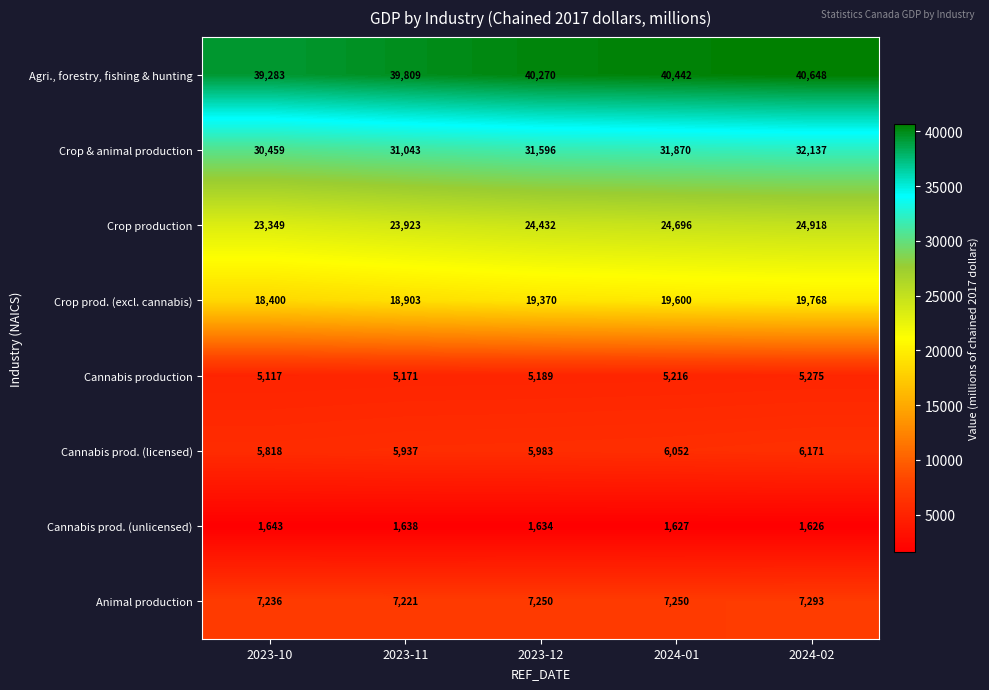

List the series in order of their peak value, lowest first.

Cannabis prod. (unlicensed), Cannabis production, Cannabis prod. (licensed), Animal production, Crop prod. (excl. cannabis), Crop production, Crop & animal production, Agri., forestry, fishing & hunting